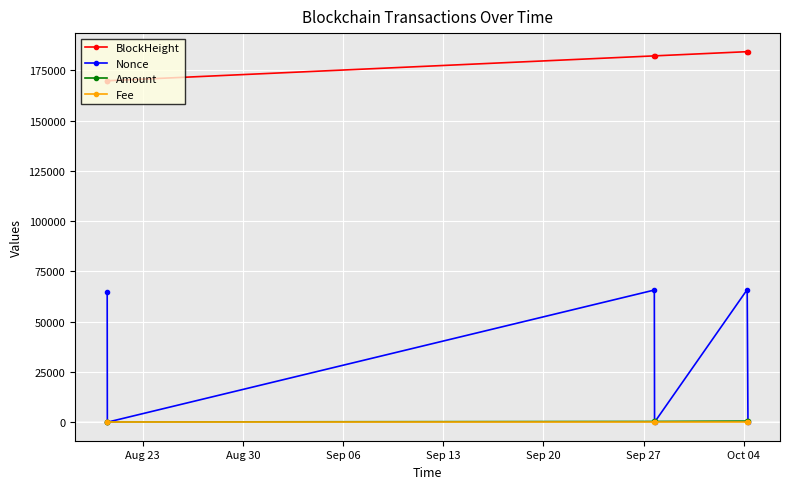

Which series has the largest range (max minus min)?

Nonce